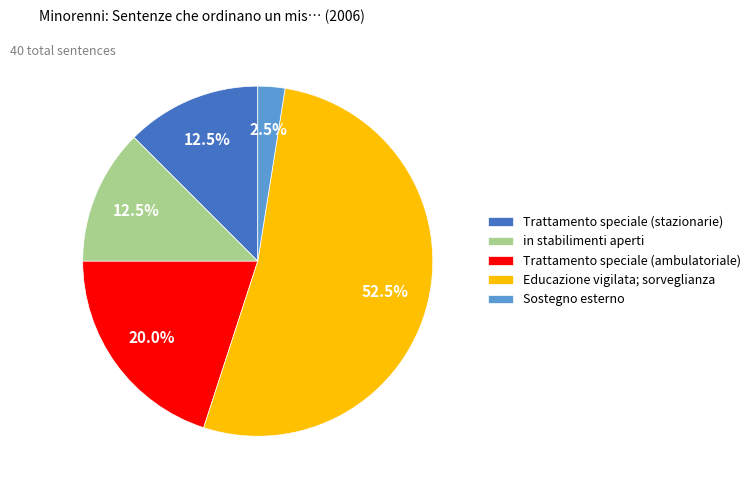

What is the total percentage of Trattamento speciale (stazionarie) and Educazione vigilata; sorveglianza?

65.0%